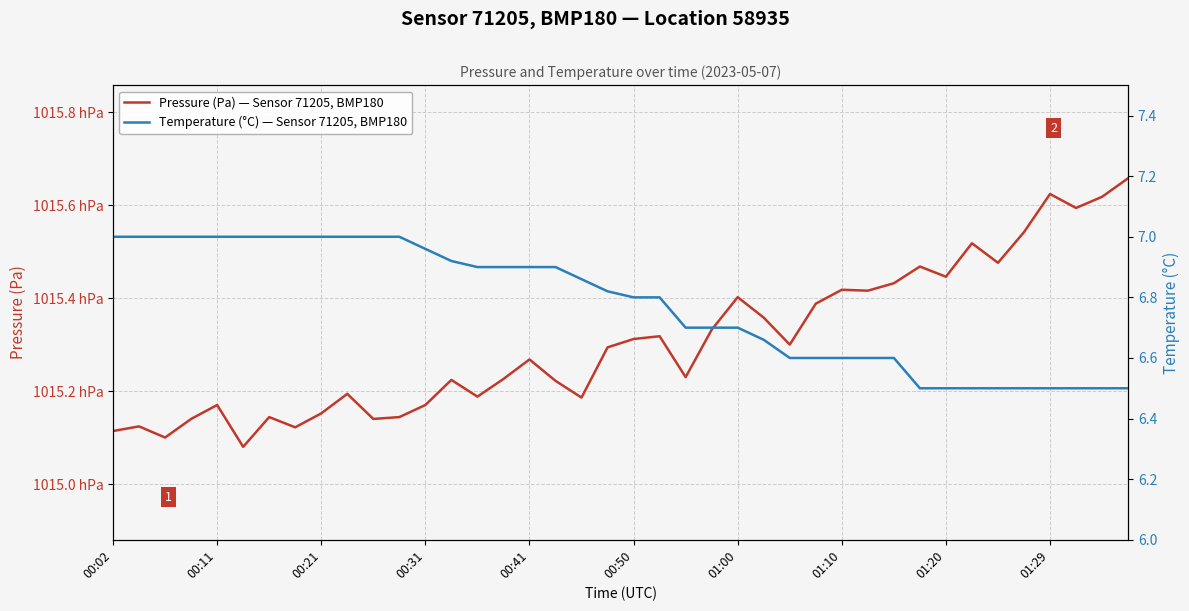

True or false: Temperature (°C) — Sensor 71205, BMP180 has a value of 6.9 at 00:41.

True